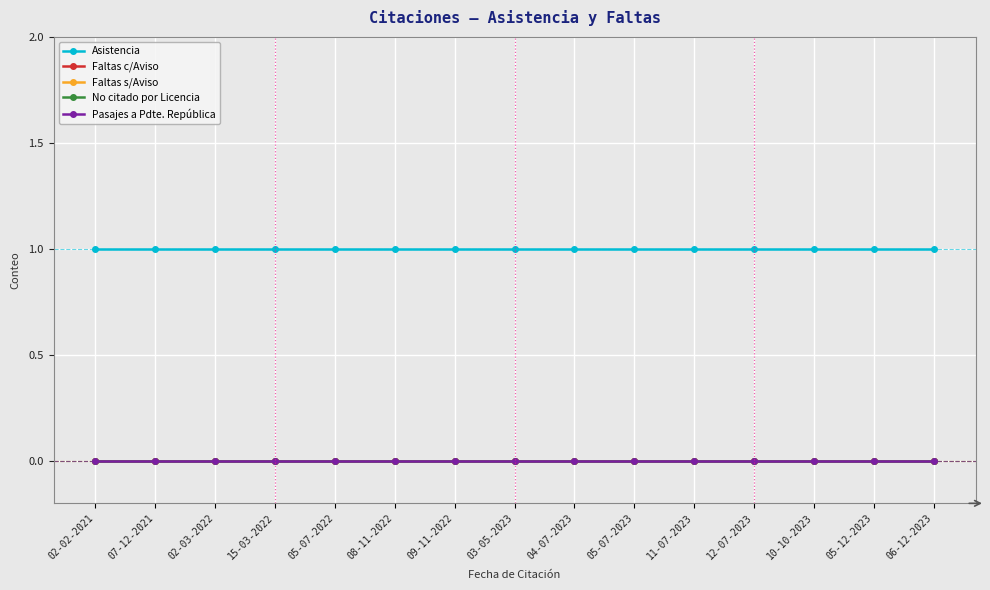

Reading left to right, extract all data points from this chart.

Asistencia: 02-02-2021=1	07-12-2021=1	02-03-2022=1	15-03-2022=1	05-07-2022=1	08-11-2022=1	09-11-2022=1	03-05-2023=1	04-07-2023=1	05-07-2023=1	11-07-2023=1	12-07-2023=1	10-10-2023=1	05-12-2023=1	06-12-2023=1
Faltas c/Aviso: 02-02-2021=0	07-12-2021=0	02-03-2022=0	15-03-2022=0	05-07-2022=0	08-11-2022=0	09-11-2022=0	03-05-2023=0	04-07-2023=0	05-07-2023=0	11-07-2023=0	12-07-2023=0	10-10-2023=0	05-12-2023=0	06-12-2023=0
Faltas s/Aviso: 02-02-2021=0	07-12-2021=0	02-03-2022=0	15-03-2022=0	05-07-2022=0	08-11-2022=0	09-11-2022=0	03-05-2023=0	04-07-2023=0	05-07-2023=0	11-07-2023=0	12-07-2023=0	10-10-2023=0	05-12-2023=0	06-12-2023=0
No citado por Licencia: 02-02-2021=0	07-12-2021=0	02-03-2022=0	15-03-2022=0	05-07-2022=0	08-11-2022=0	09-11-2022=0	03-05-2023=0	04-07-2023=0	05-07-2023=0	11-07-2023=0	12-07-2023=0	10-10-2023=0	05-12-2023=0	06-12-2023=0
Pasajes a Pdte. República: 02-02-2021=0	07-12-2021=0	02-03-2022=0	15-03-2022=0	05-07-2022=0	08-11-2022=0	09-11-2022=0	03-05-2023=0	04-07-2023=0	05-07-2023=0	11-07-2023=0	12-07-2023=0	10-10-2023=0	05-12-2023=0	06-12-2023=0